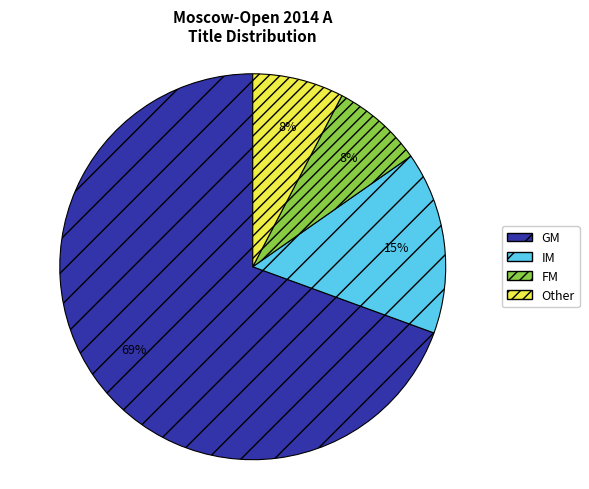

To the nearest percent, what percentage of the pie is GM?

69%